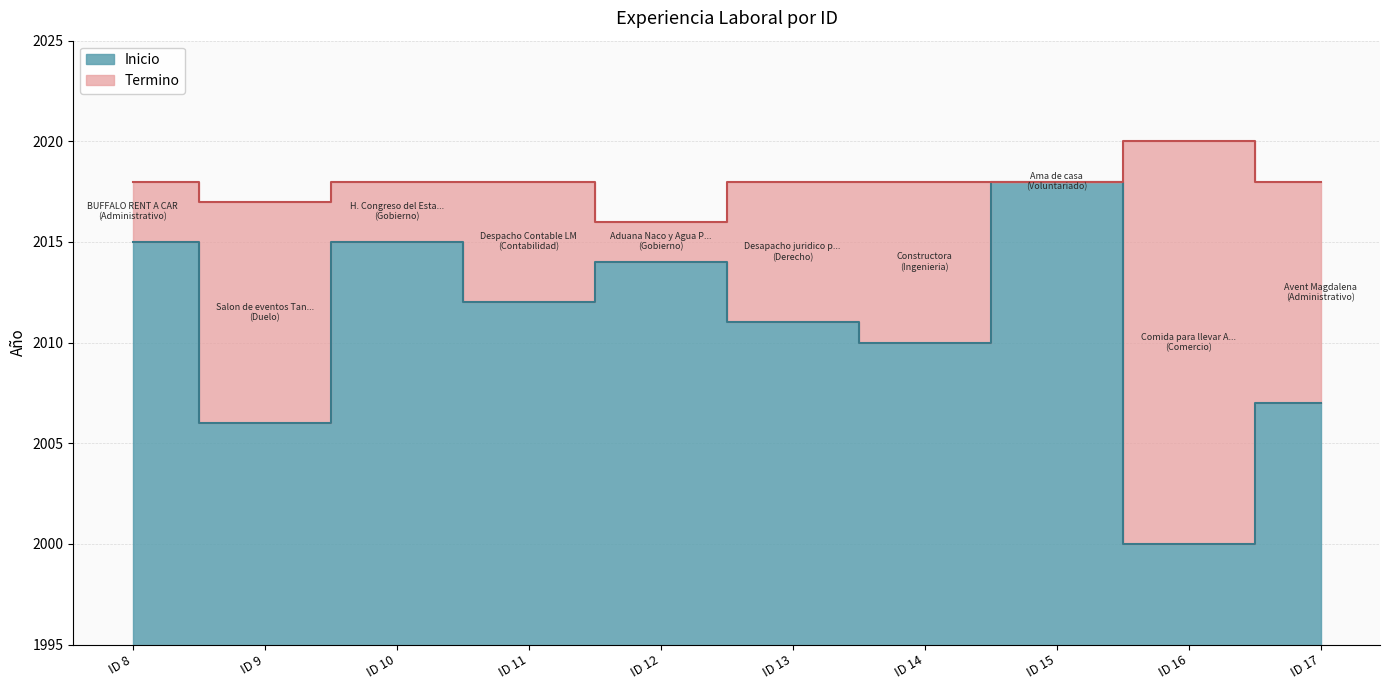

True or false: Termino and Inicio intersect in this chart.

False